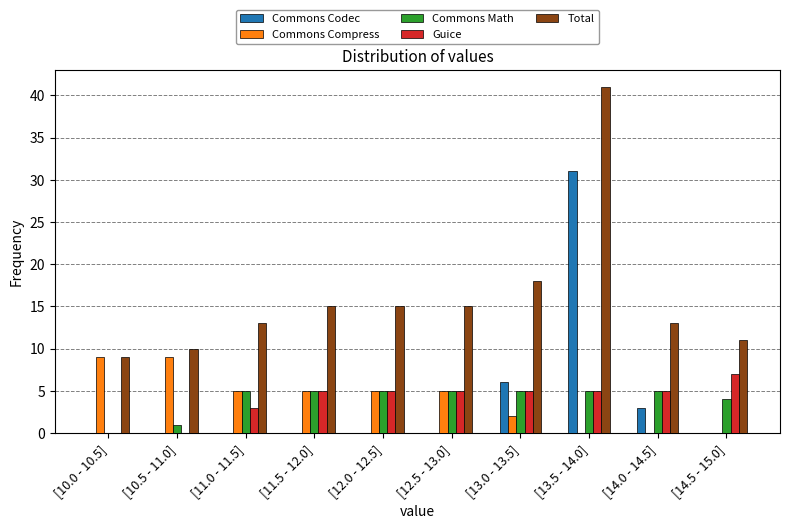

True or false: Total has a value of 15 at [11.5 - 12.0].

True